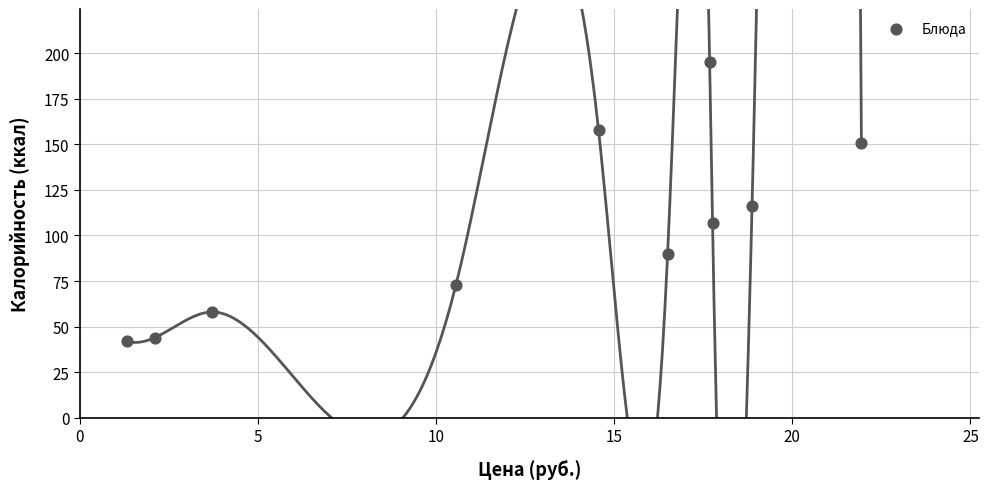

What is the average Y value?

103